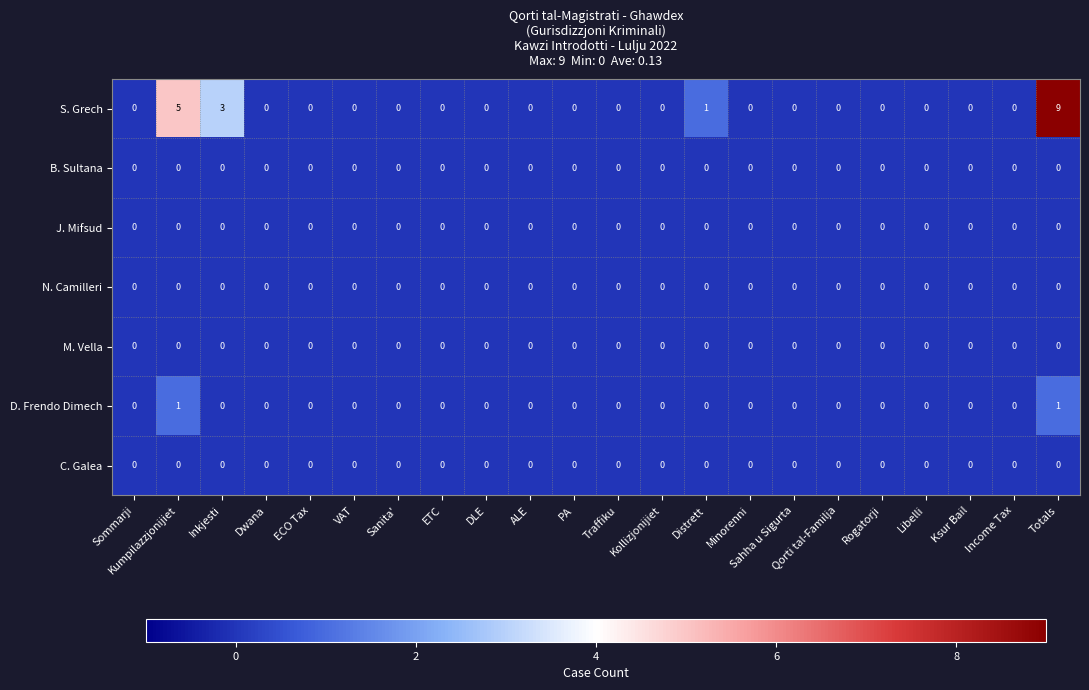

Which series has the widest spread of values?

S. Grech